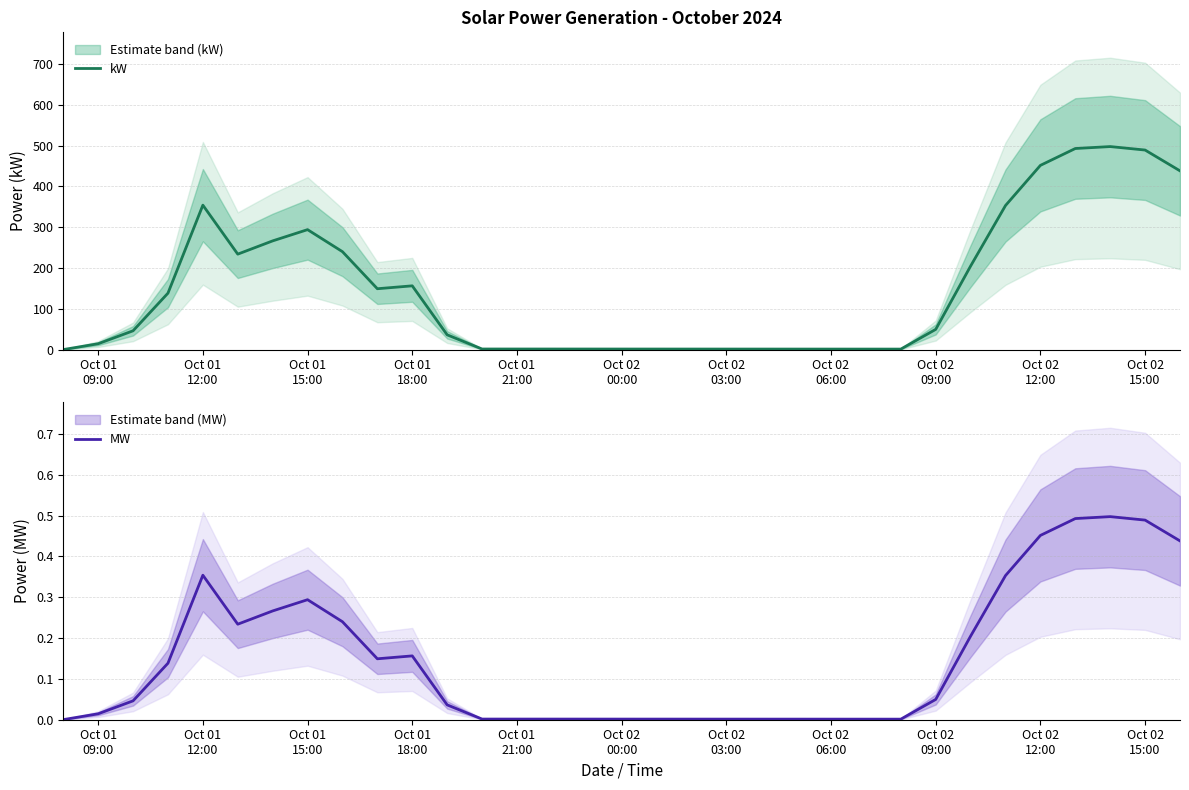

True or false: MW has a value of 0.7 at Oct 02 12:00.

False